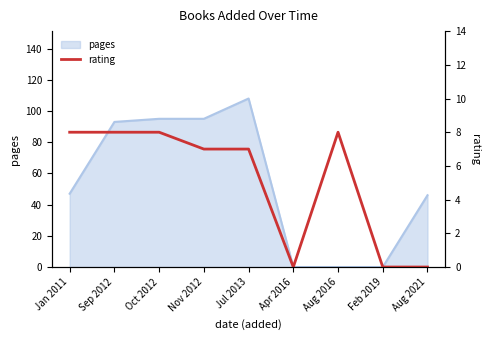

What position from the right is Apr 2016?

4